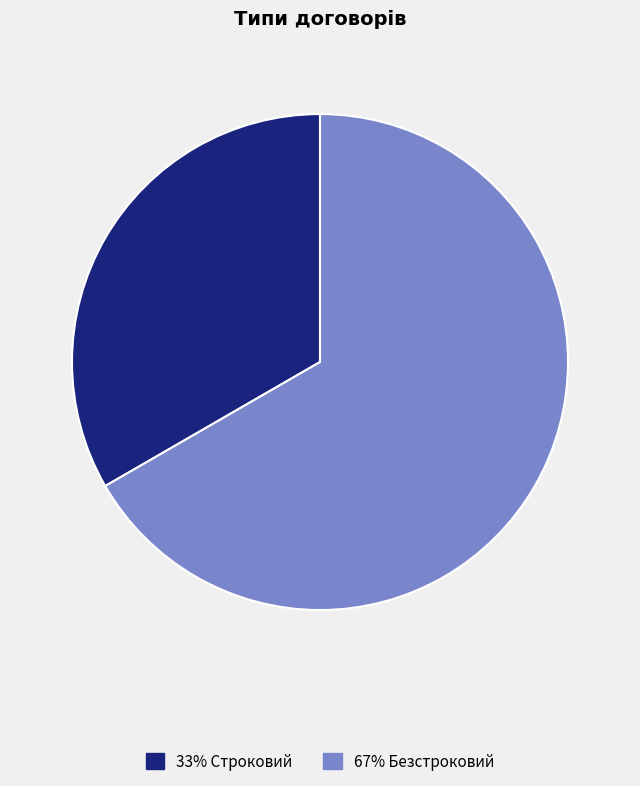

Does any single category account for the majority?

Yes